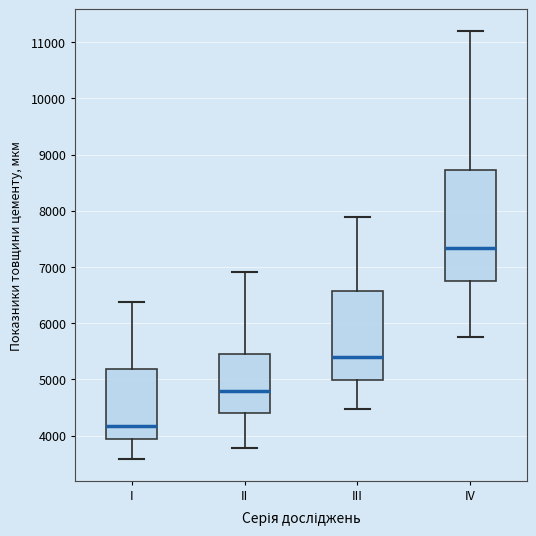

Which box has the highest median line?

IV